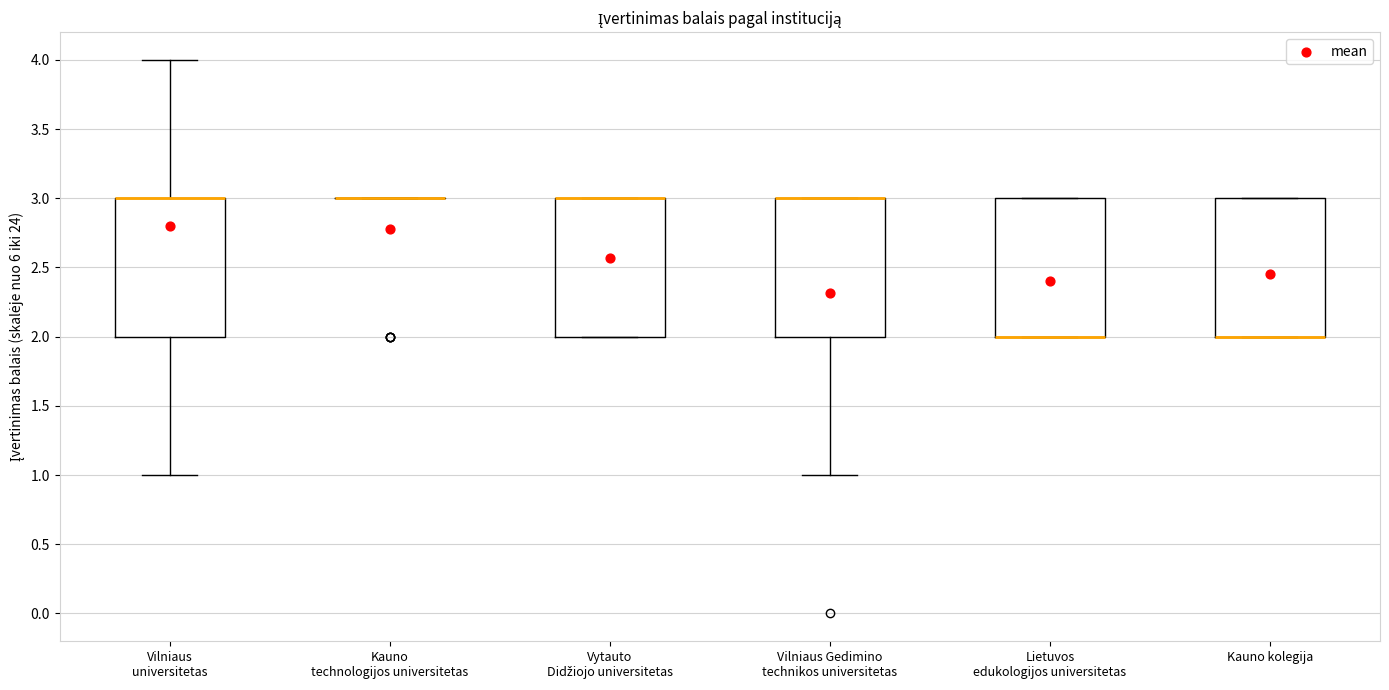

Reading left to right, transcribe this box plot: for each box, give where its median line is, the range the box spans, and where its two whiskers end, as read against the y-axis. The values are not printed on the chart, so give them approximately, as read against the axis.

Vilniaus universitetas: median 3 (drawn on the box's upper edge), box 2 to 3, whiskers 1 to 4
Kauno technologijos universitetas: box collapsed to a line at 3, whiskers 3 to 3
Vytauto Didžiojo universitetas: median 3 (drawn on the box's upper edge), box 2 to 3, whiskers 2 to 3
Vilniaus Gedimino technikos universitetas: median 3 (drawn on the box's upper edge), box 2 to 3, whiskers 1 to 3
Lietuvos edukologijos universitetas: median 2 (drawn on the box's lower edge), box 2 to 3, whiskers 2 to 3
Kauno kolegija: median 2 (drawn on the box's lower edge), box 2 to 3, whiskers 2 to 3